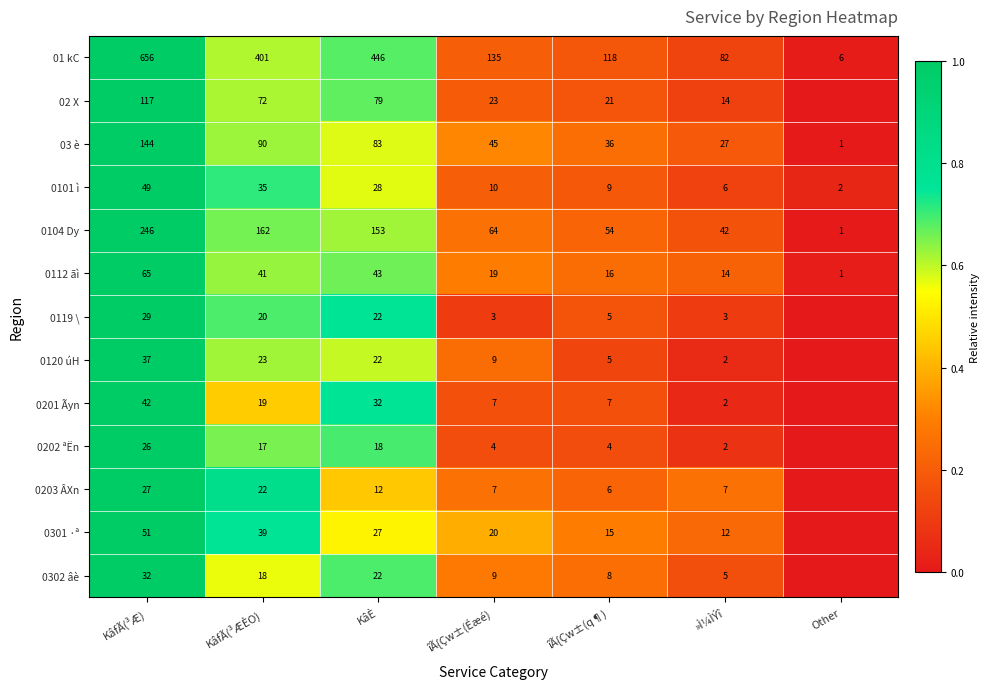

Which category has the lowest value in the 0101 ì series?

Other